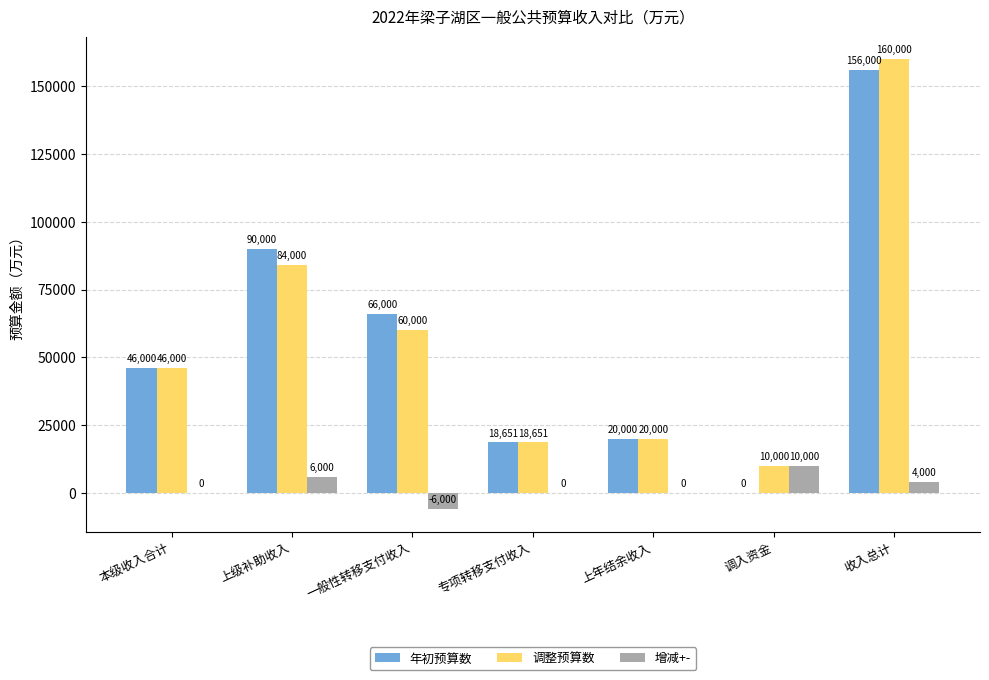

What are all the series names shown in the legend?

年初预算数, 调整预算数, 增减+-